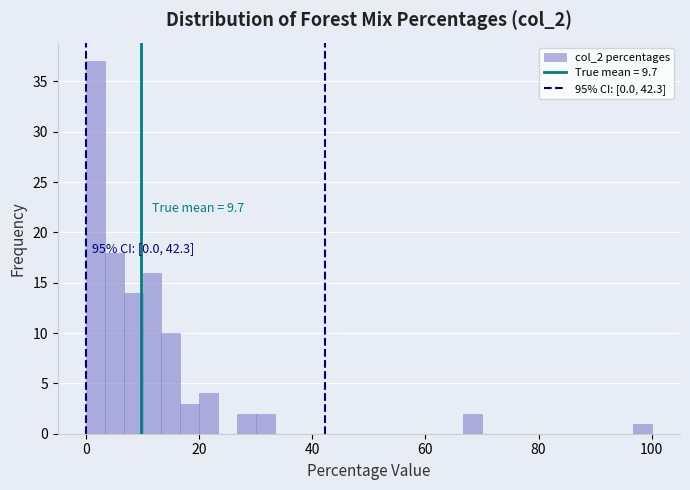

Read against the x-axis, roughly where is the centre of the tallest bar?

2